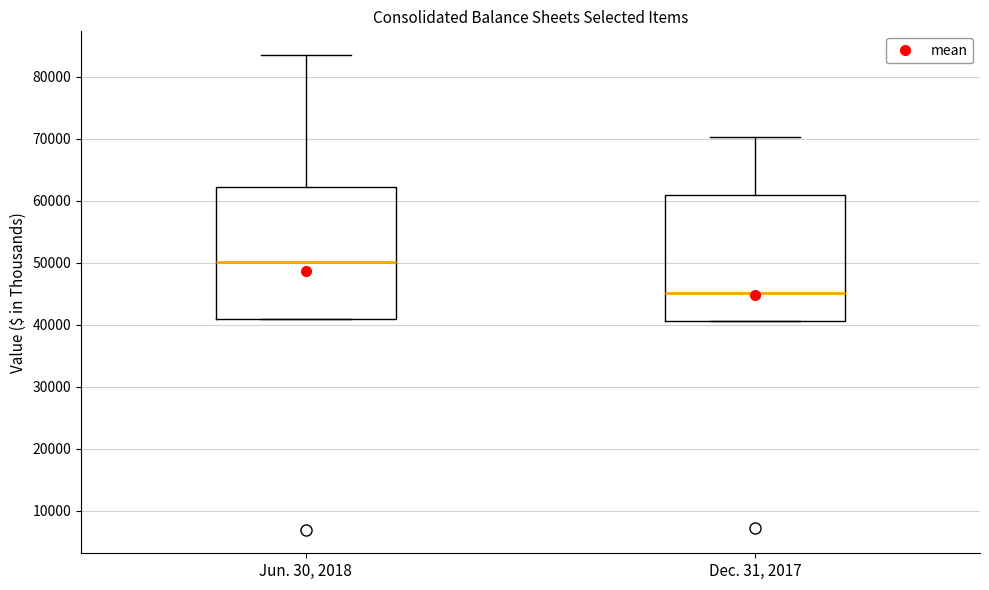

Where does the upper whisker of the box for Dec. 31, 2017 end on the y-axis? The values are not printed on the chart, so give them approximately, as read against the axis.

70000